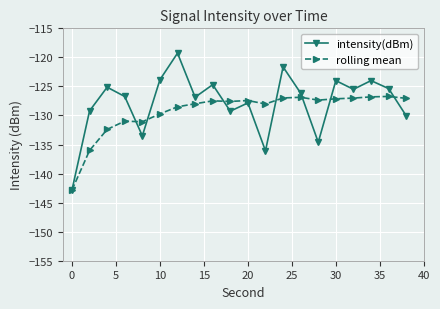

How many interior local valleys does the intensity(dBm) series have?

6